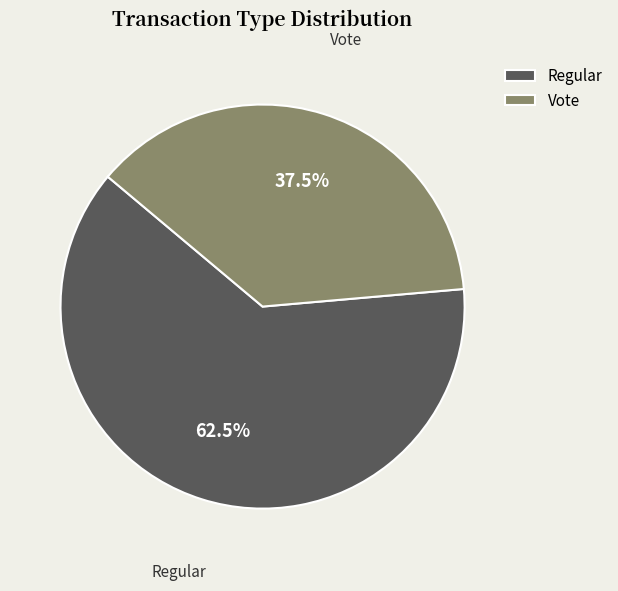

Which has a higher value, Regular or Vote?

Regular